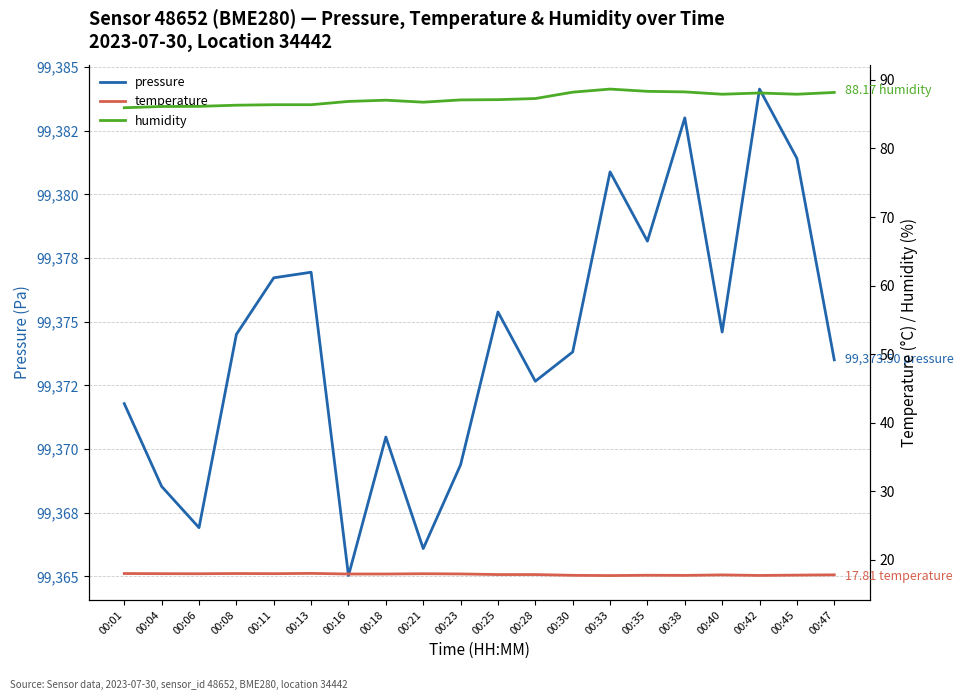

What value does the pressure series have at 00:08?

99374.5